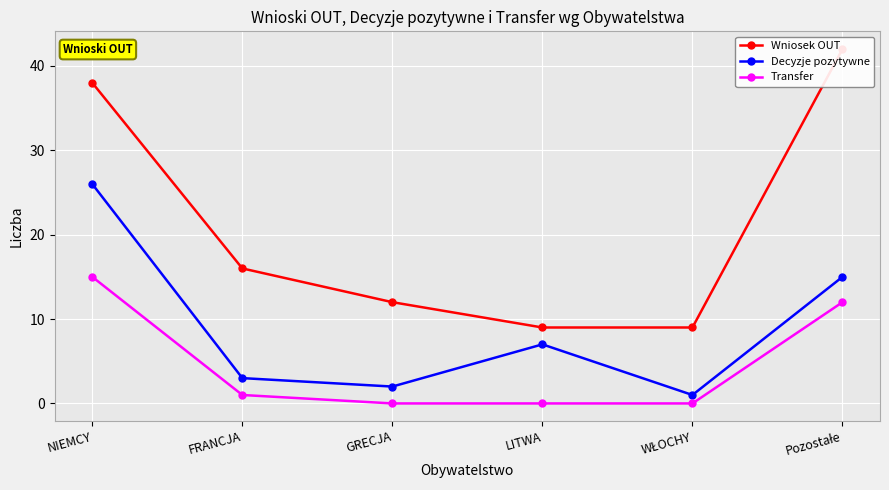

At how many categories does at least one series exceed 3?

6